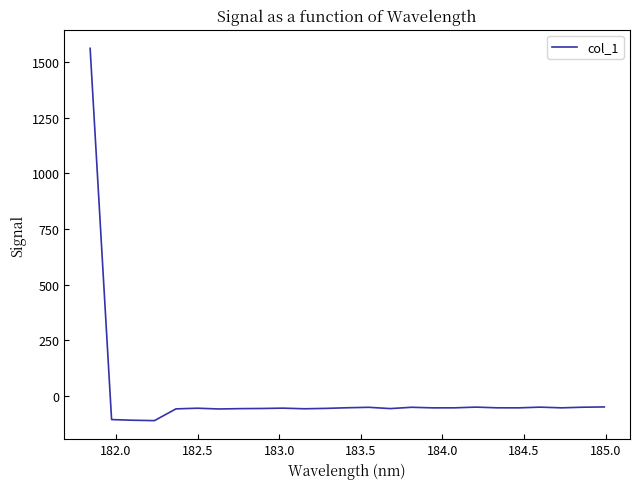

What is the difference between the maximum and minimum values?

1672.2